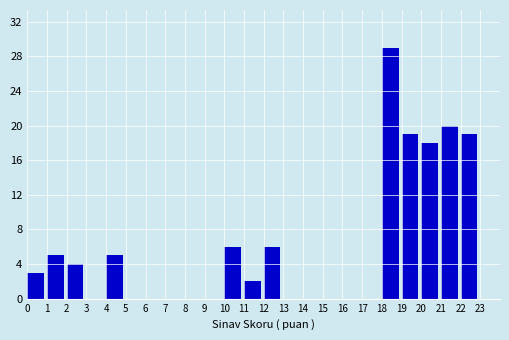

Reading left to right, transcribe this chart: for each bar, give the range it covers on the x-axis and its height. The values are not printed on the chart, so give them approximately, as read against the axis.

0 to 1: 3
1 to 2: 5
2 to 3: 4
3 to 4: 0
4 to 5: 5
5 to 6: 0
6 to 7: 0
7 to 8: 0
8 to 9: 0
9 to 10: 0
10 to 11: 6
11 to 12: 2
12 to 13: 6
13 to 14: 0
14 to 15: 0
15 to 16: 0
16 to 17: 0
17 to 18: 0
18 to 19: 29
19 to 20: 19
20 to 21: 18
21 to 22: 20
22 to 23: 19
23 to 24: 0